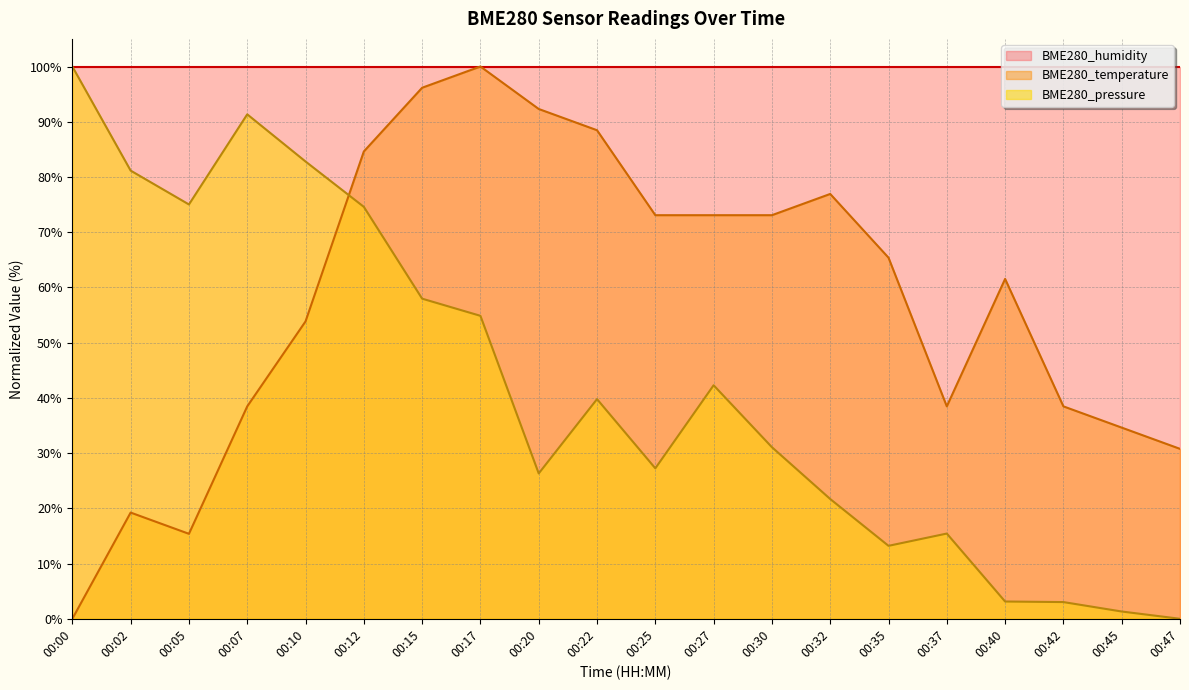

List the labels in order of BME280_pressure value, largest first.

00:00, 00:07, 00:10, 00:02, 00:05, 00:12, 00:15, 00:17, 00:27, 00:22, 00:30, 00:25, 00:20, 00:32, 00:37, 00:35, 00:40, 00:42, 00:45, 00:47